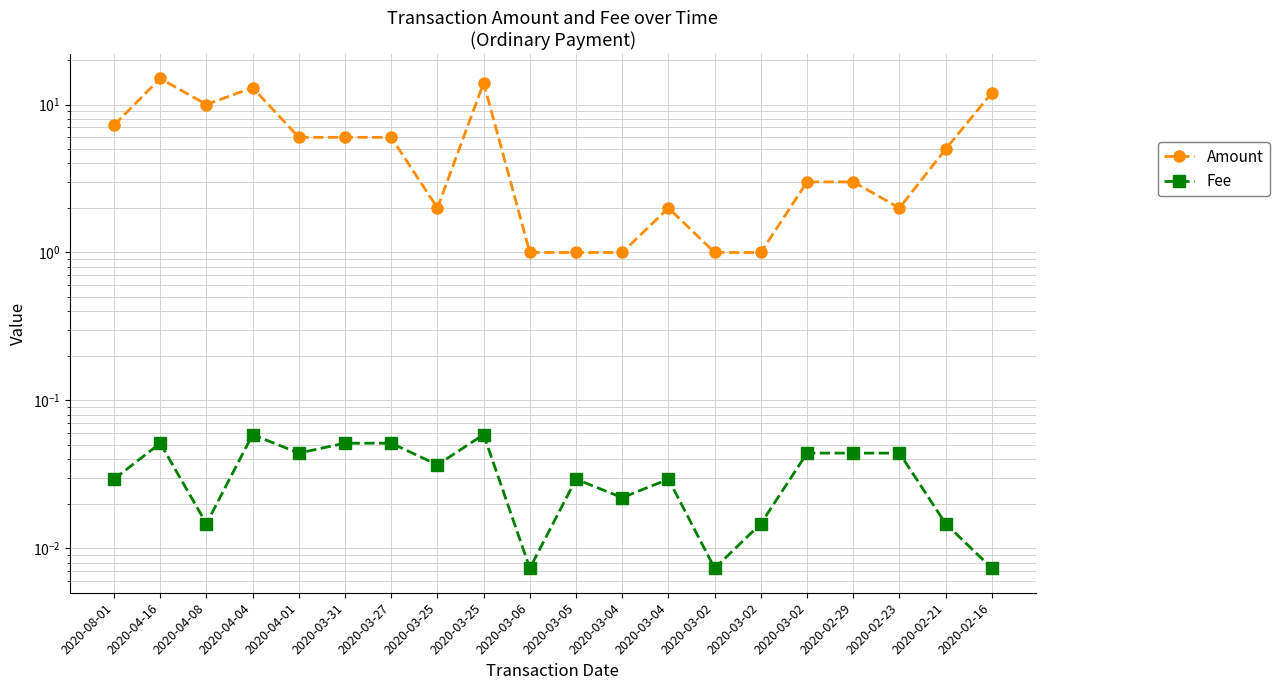

Count the Fee values in the range 0 to 1.

20